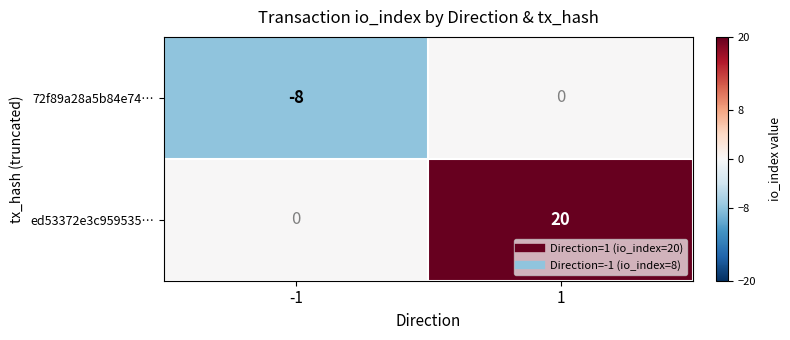

Rank the series at 1 from highest to lowest value.

ed53372e3c959535…, 72f89a28a5b84e74…